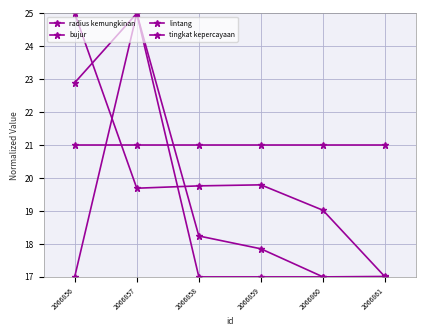

Reading right to left, extract all data points from this chart.

radius kemungkinan: 17.0	17.0	17.0	17.0	25.0	17.0
bujur: 17.0	17.0	17.9	18.2	25.0	22.9
lintang: 17.0	19.0	19.8	19.8	19.7	25.0
tingkat kepercayaan: 21.0	21.0	21.0	21.0	21.0	21.0